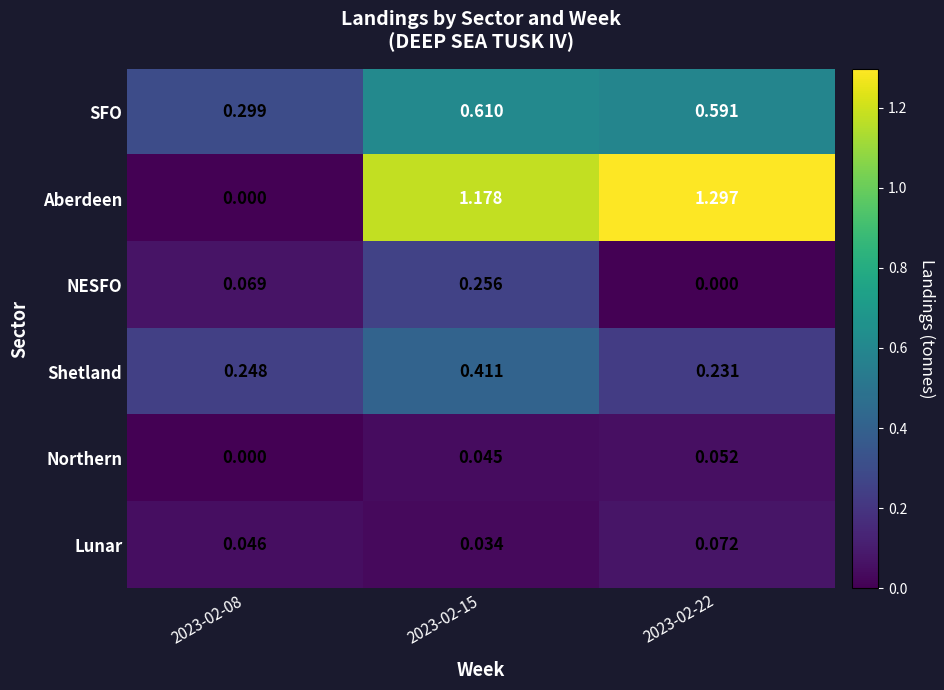

Which series has the largest range (max minus min)?

Aberdeen